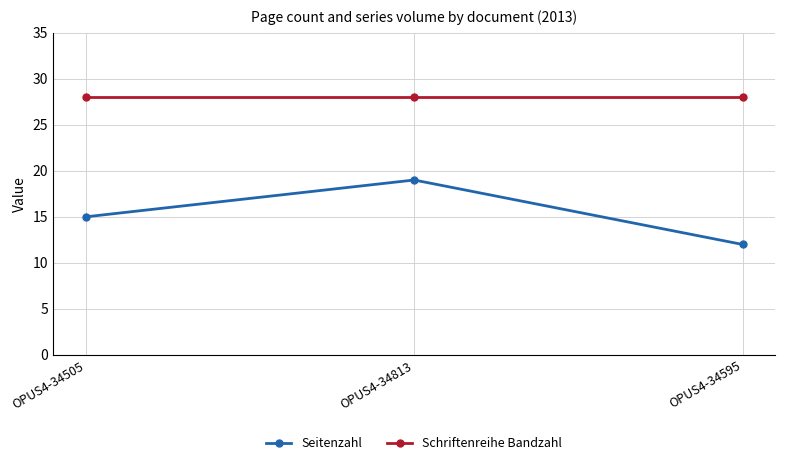

What is the maximum value shown in the chart?

28